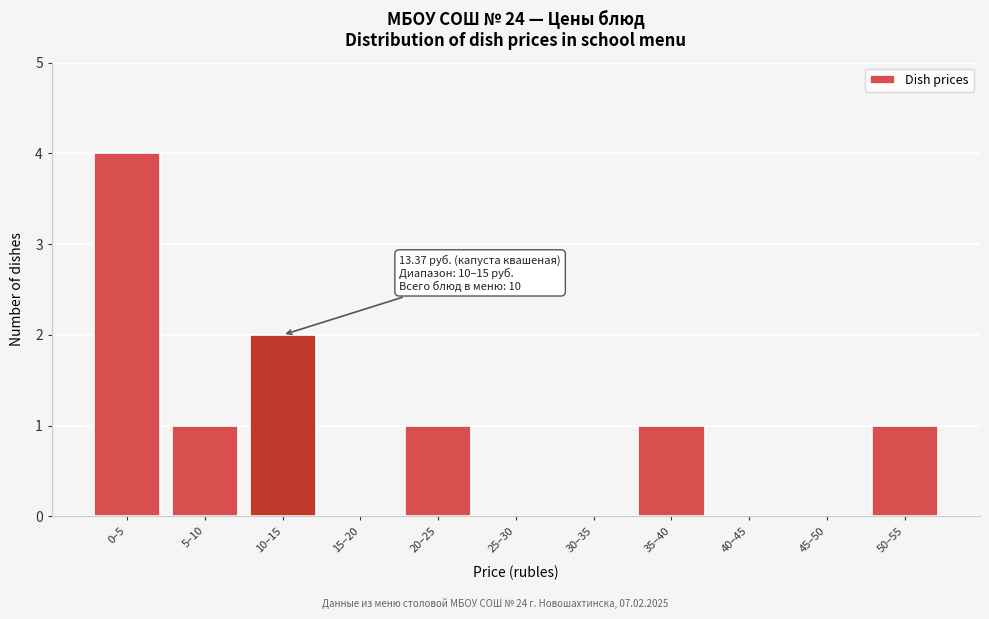

Reading right to left, transcribe all the data shown in this chart.

50–55=1	45–50=0	40–45=0	35–40=1	30–35=0	25–30=0	20–25=1	15–20=0	10–15=2	5–10=1	0–5=4